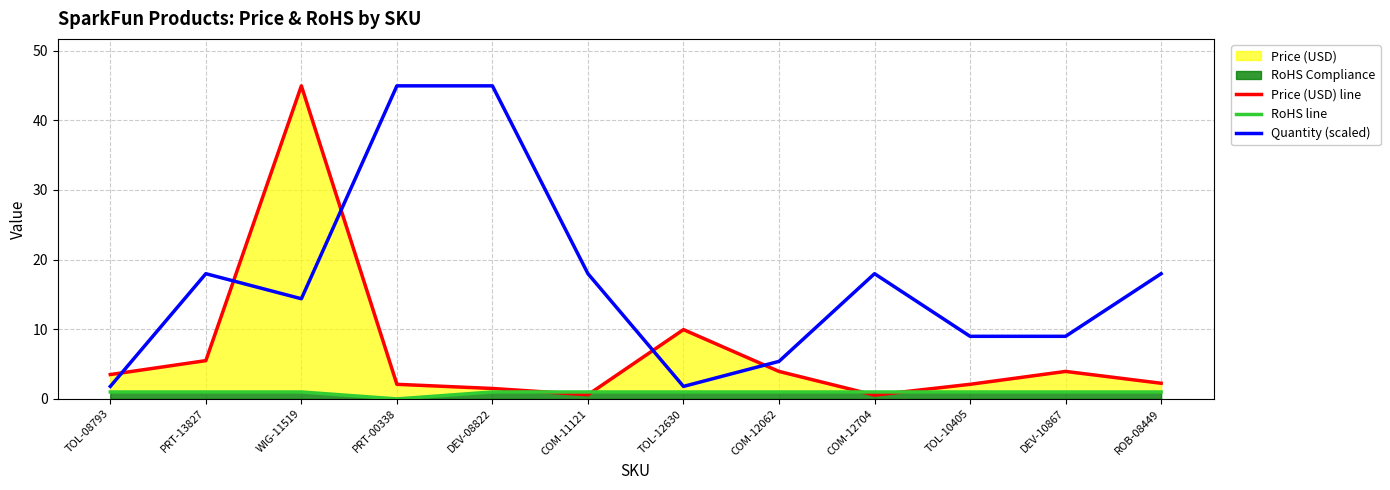

True or false: RoHS line has a value of 1.0 at WIG-11519.

True